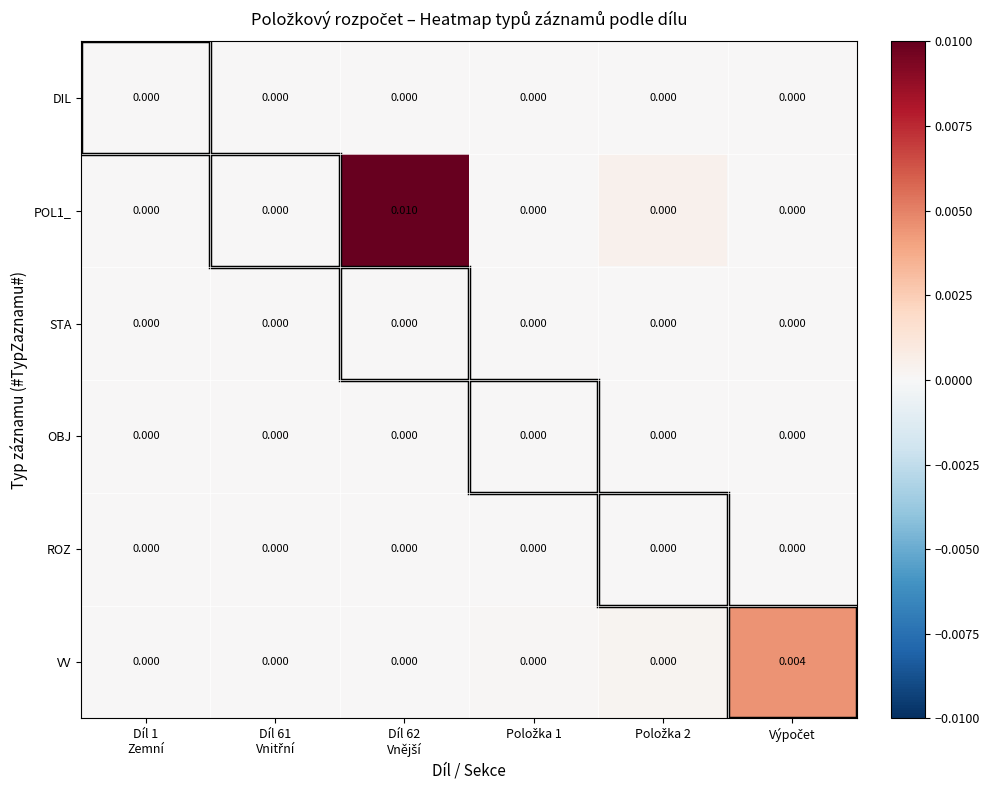

Which has a higher value, Díl 62
Vnější or Výpočet?

Díl 62
Vnější